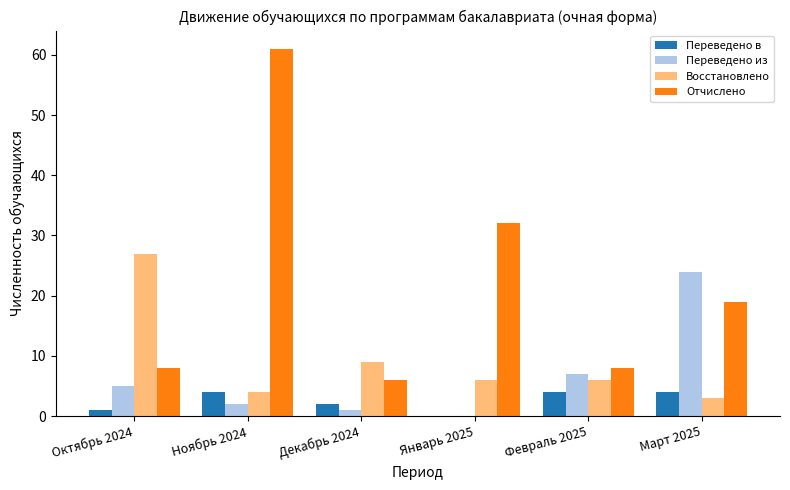

What is the sum of all Отчислено values?

134